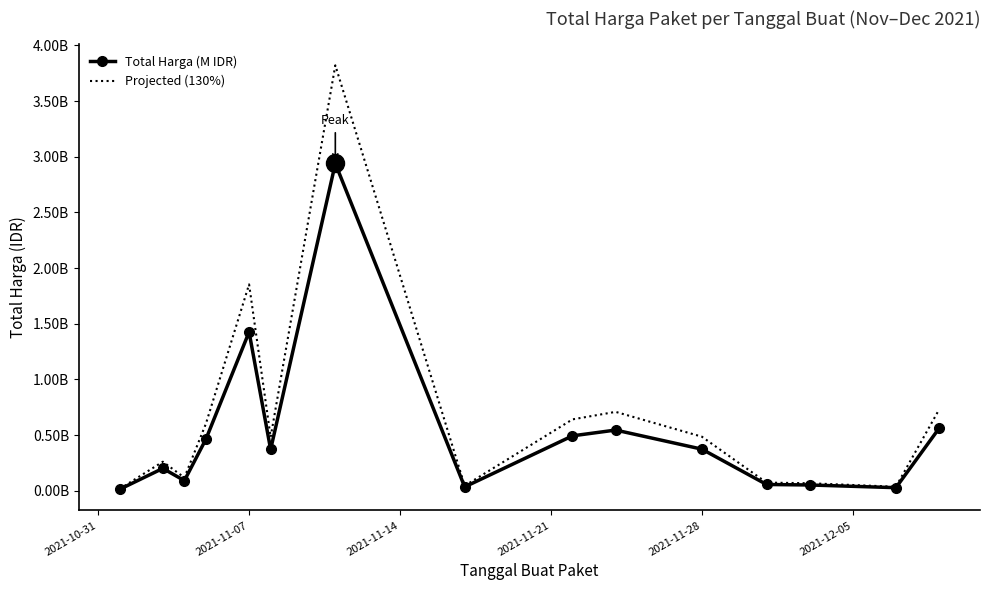

True or false: Total Harga (M IDR) and Projected (130%) cross at least once.

False